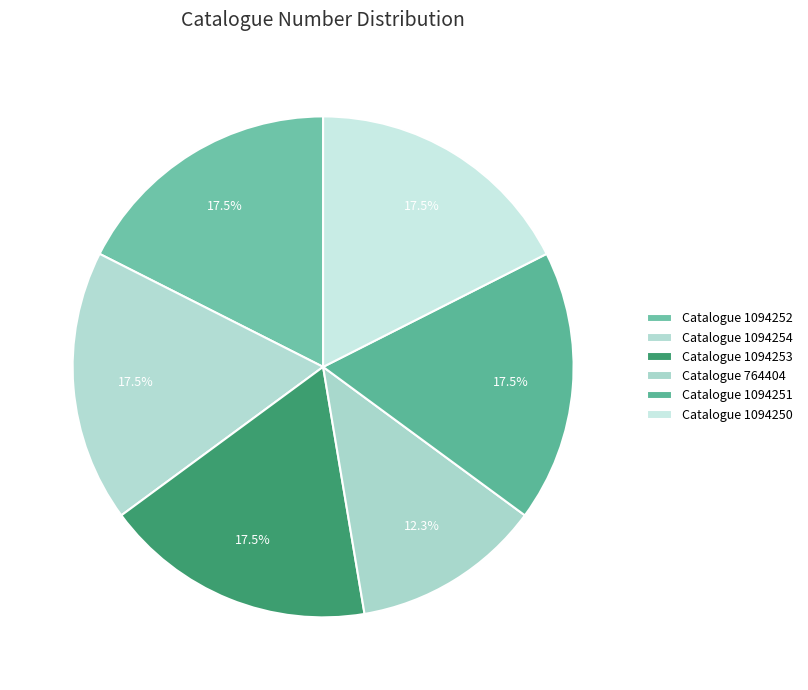

Which slice is the smallest?

Catalogue 764404